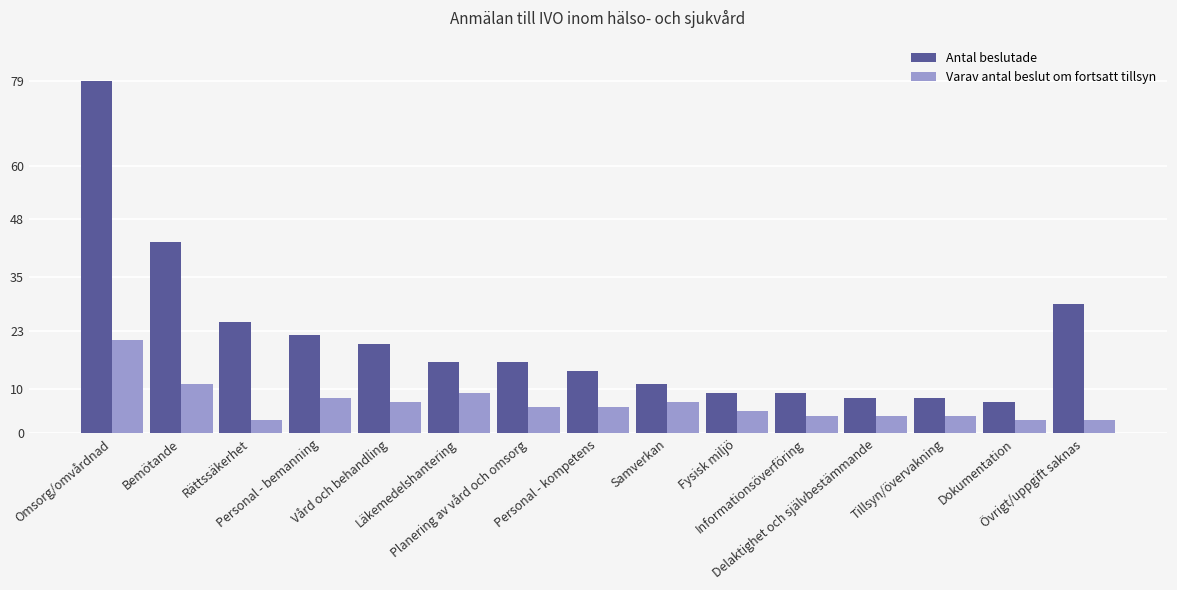

What is the difference between the maximum and minimum values in the Varav antal beslut om fortsatt tillsyn series?

18